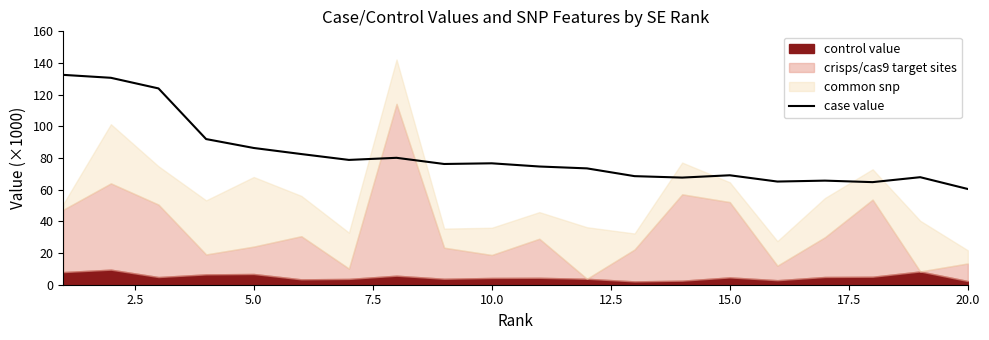

What is the maximum value shown in the chart?

132.5